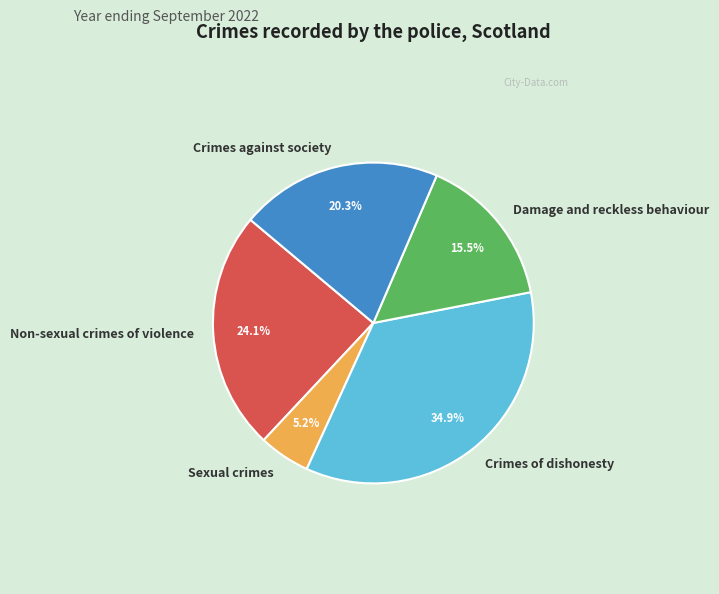

The Crimes against society slice represents 20% of the pie. True or false?

True